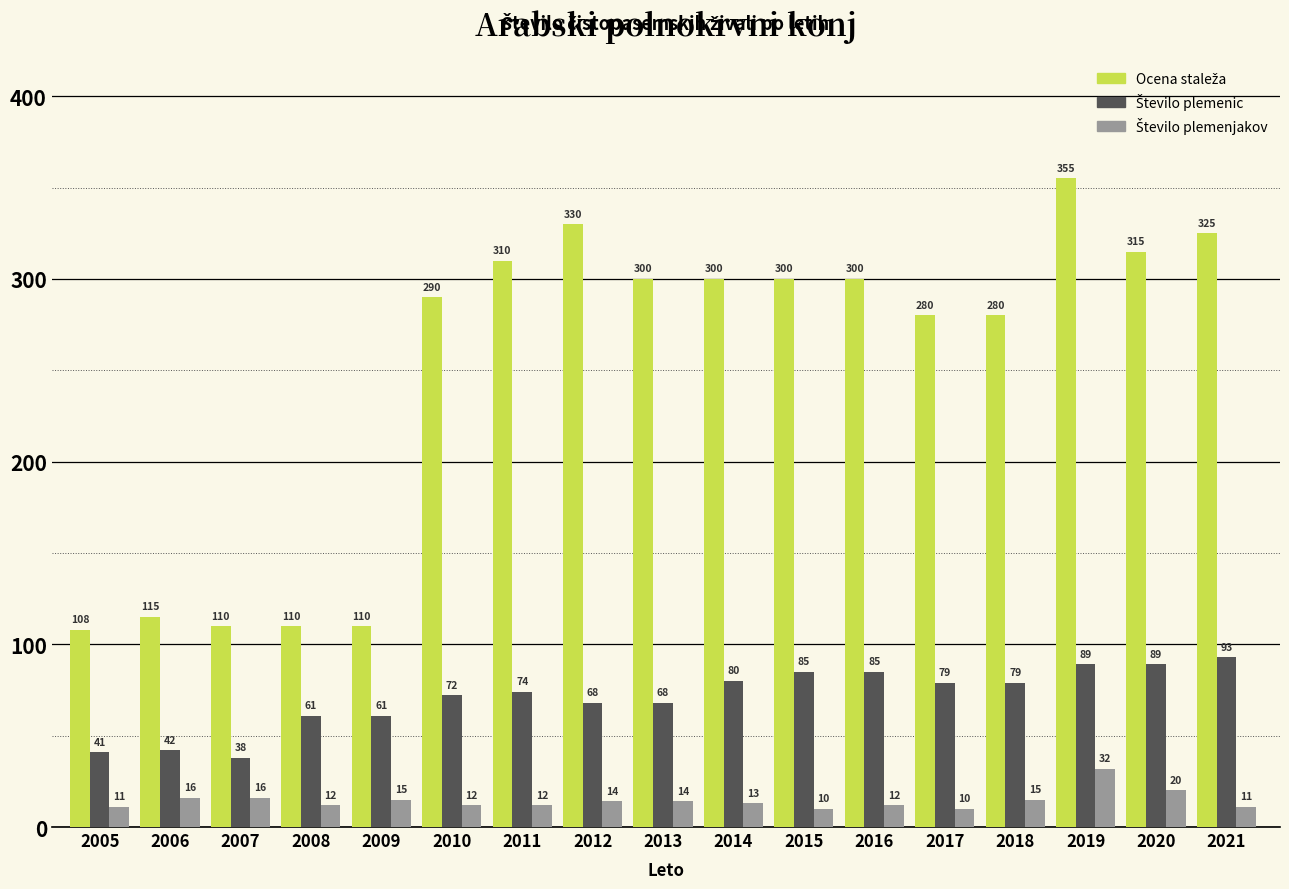

Which label corresponds to the largest value in the chart?

2019